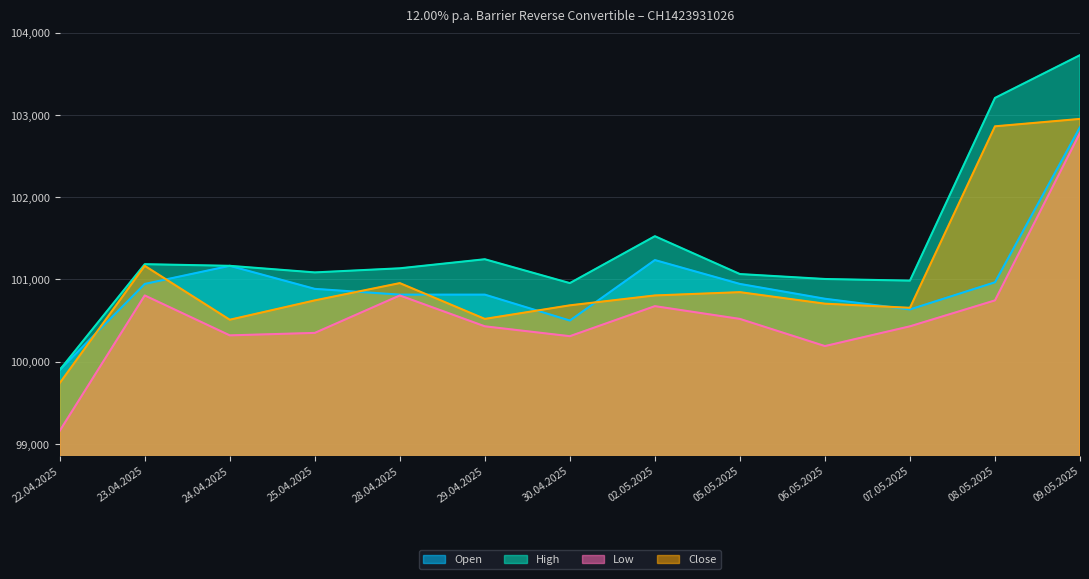

At which label does Open first exceed 100885?

23.04.2025